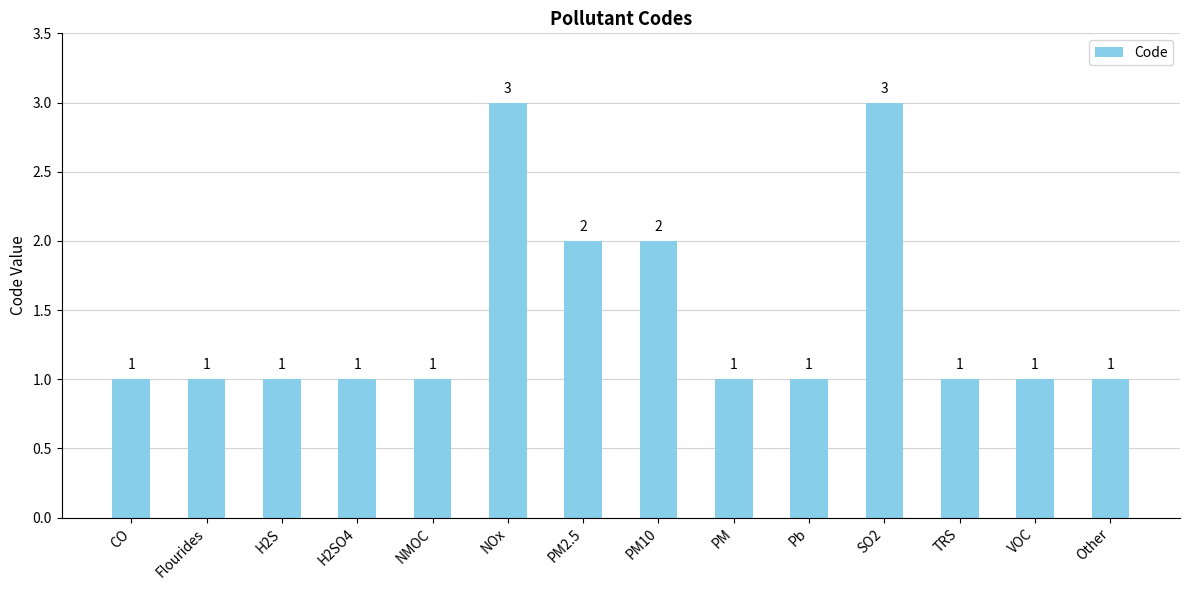

Reading left to right, extract all data points from this chart.

1	1	1	1	1	3	2	2	1	1	3	1	1	1